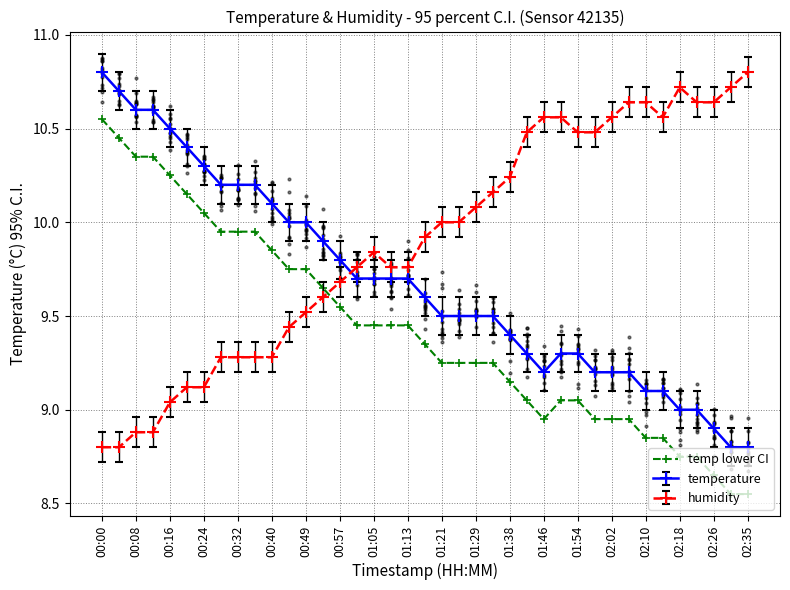

True or false: temp lower CI and temperature cross at least once.

False